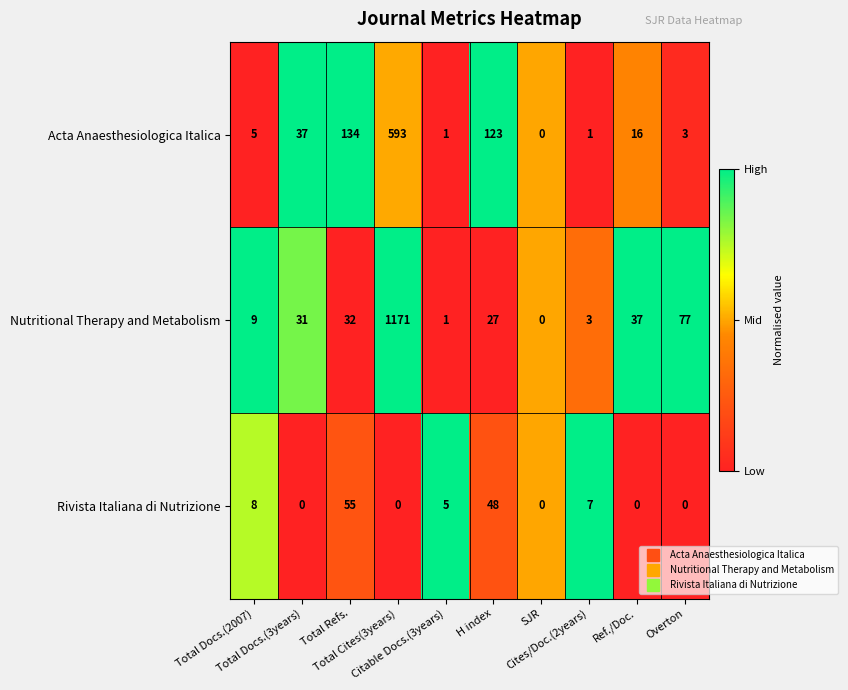

What is the difference between the highest and lowest values at Total Cites(3years)?

1171